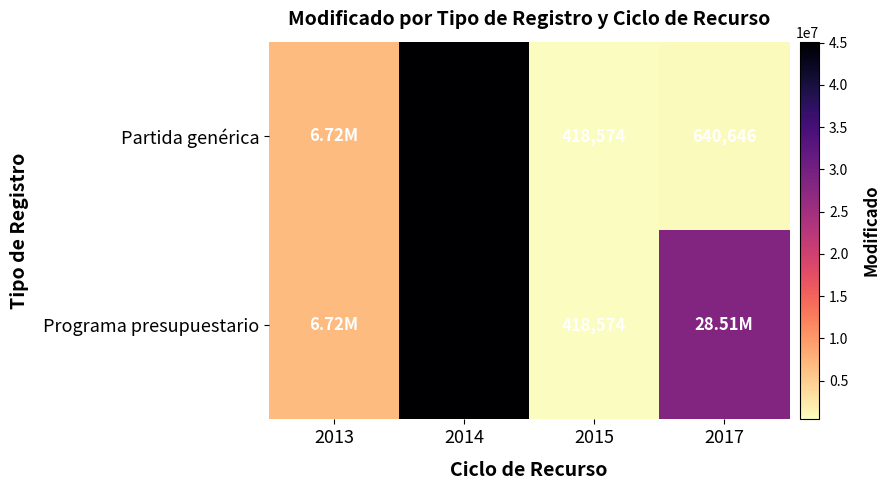

What is the minimum value shown in the chart?

418573.5